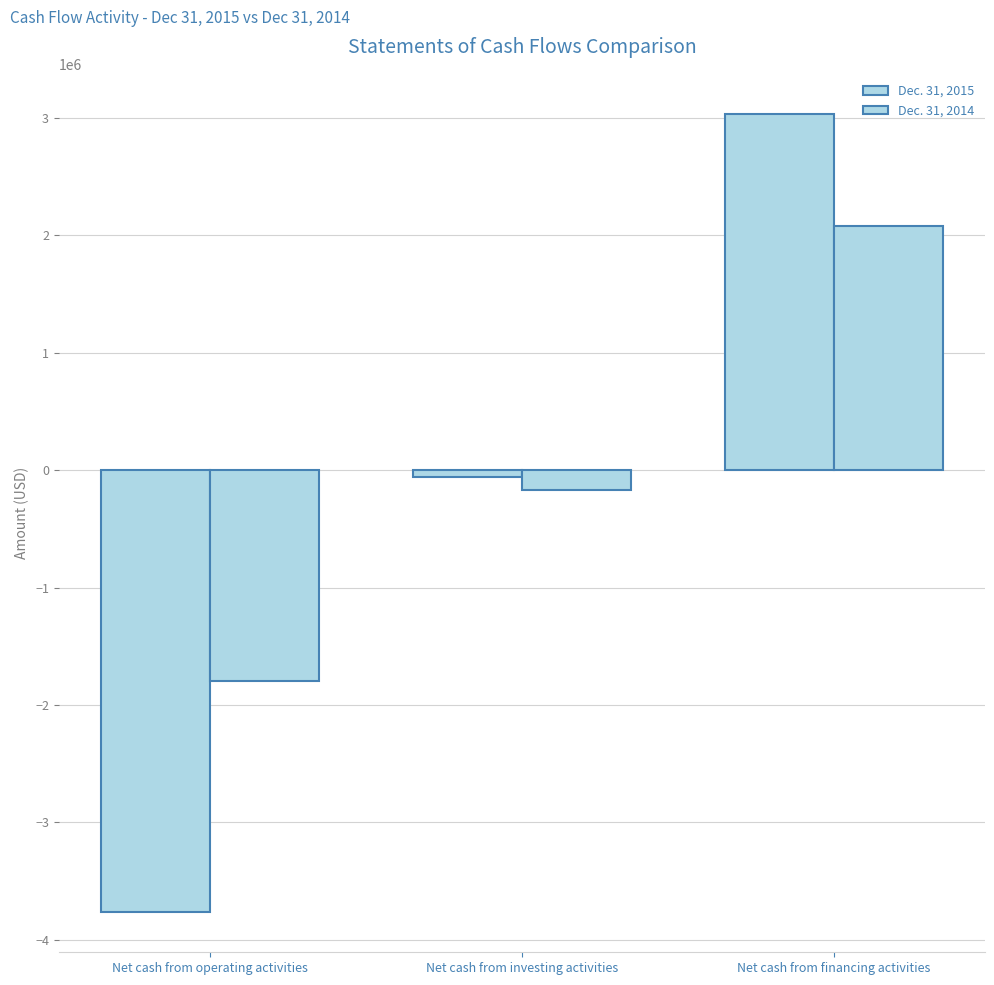

How many values in Dec. 31, 2015 are below zero?

2